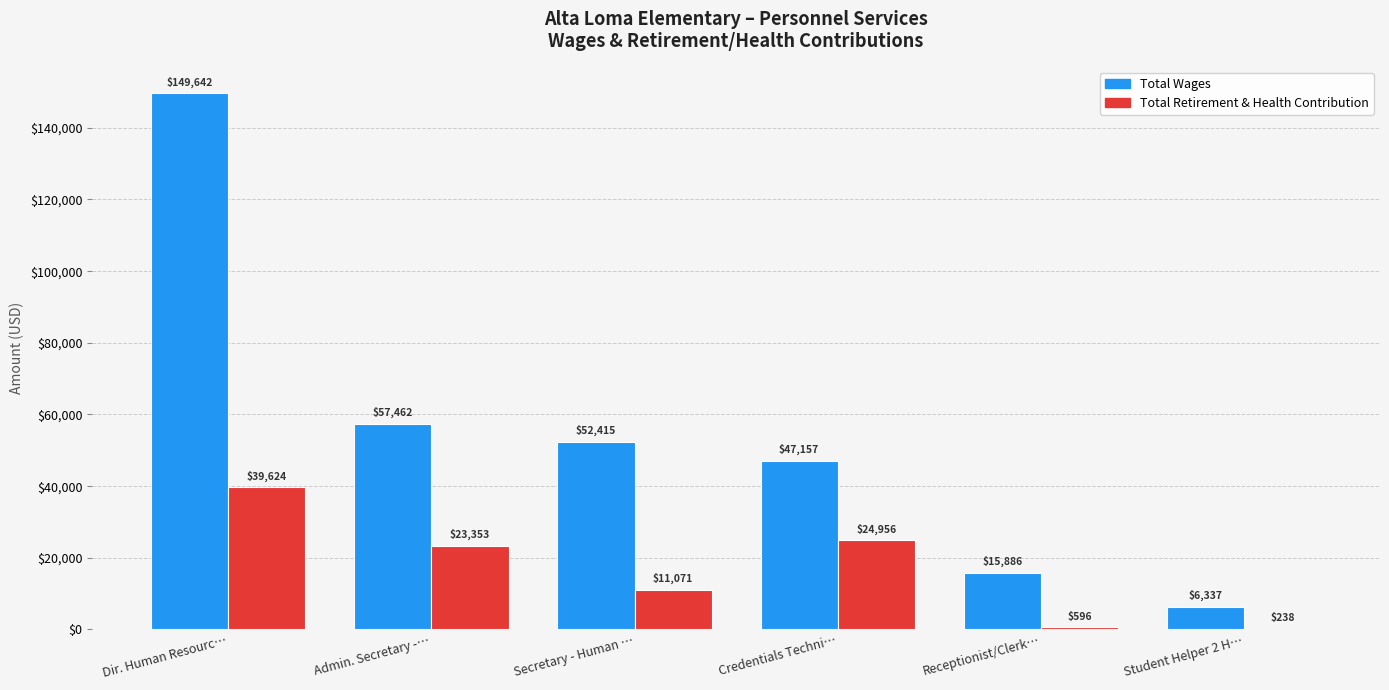

At which label is Total Wages closest to 77989?

Admin. Secretary -…